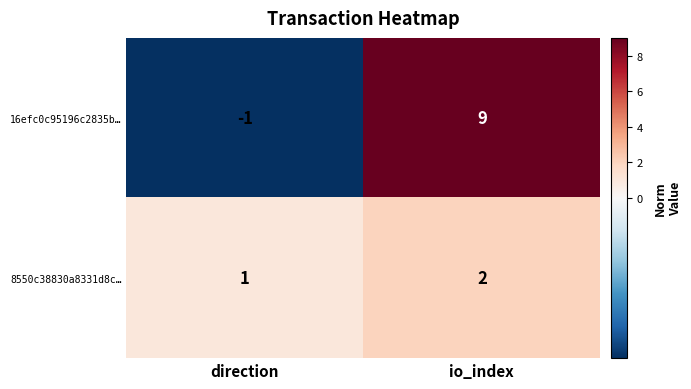

The 8550c38830a8331d8c… series shows 2 at io_index. True or false?

True